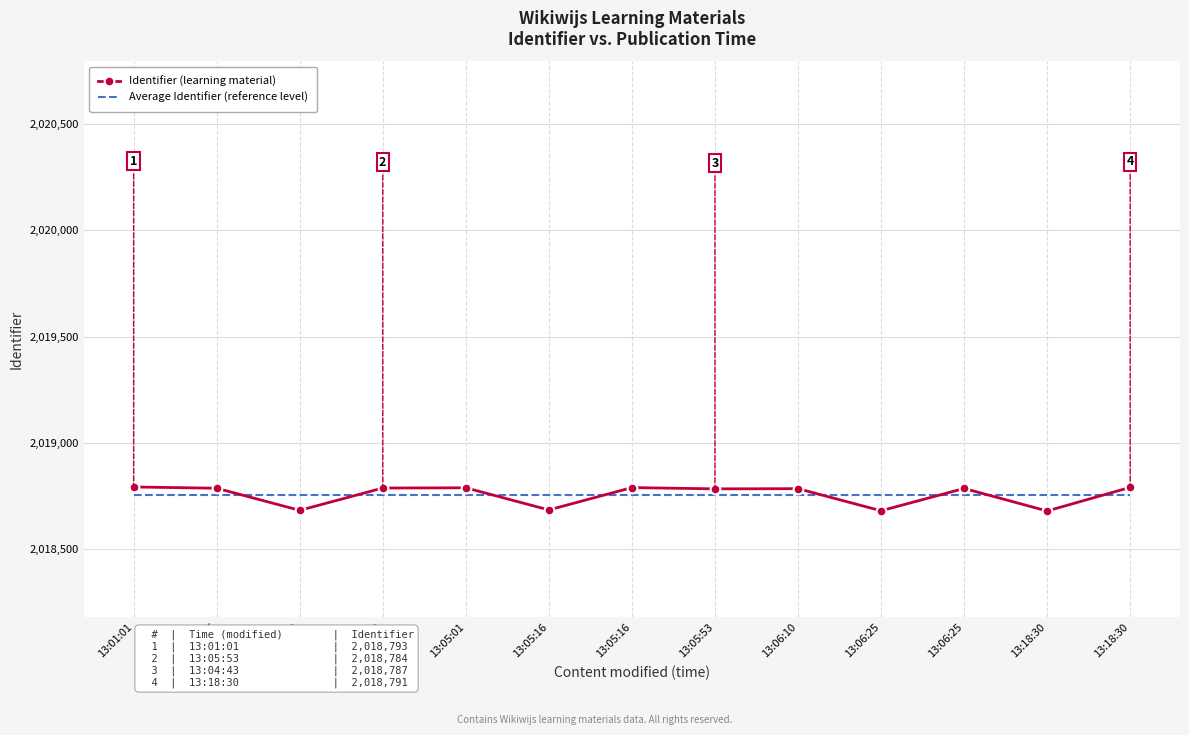

What are all the series names shown in the legend?

Identifier (learning material), Average Identifier (reference level)